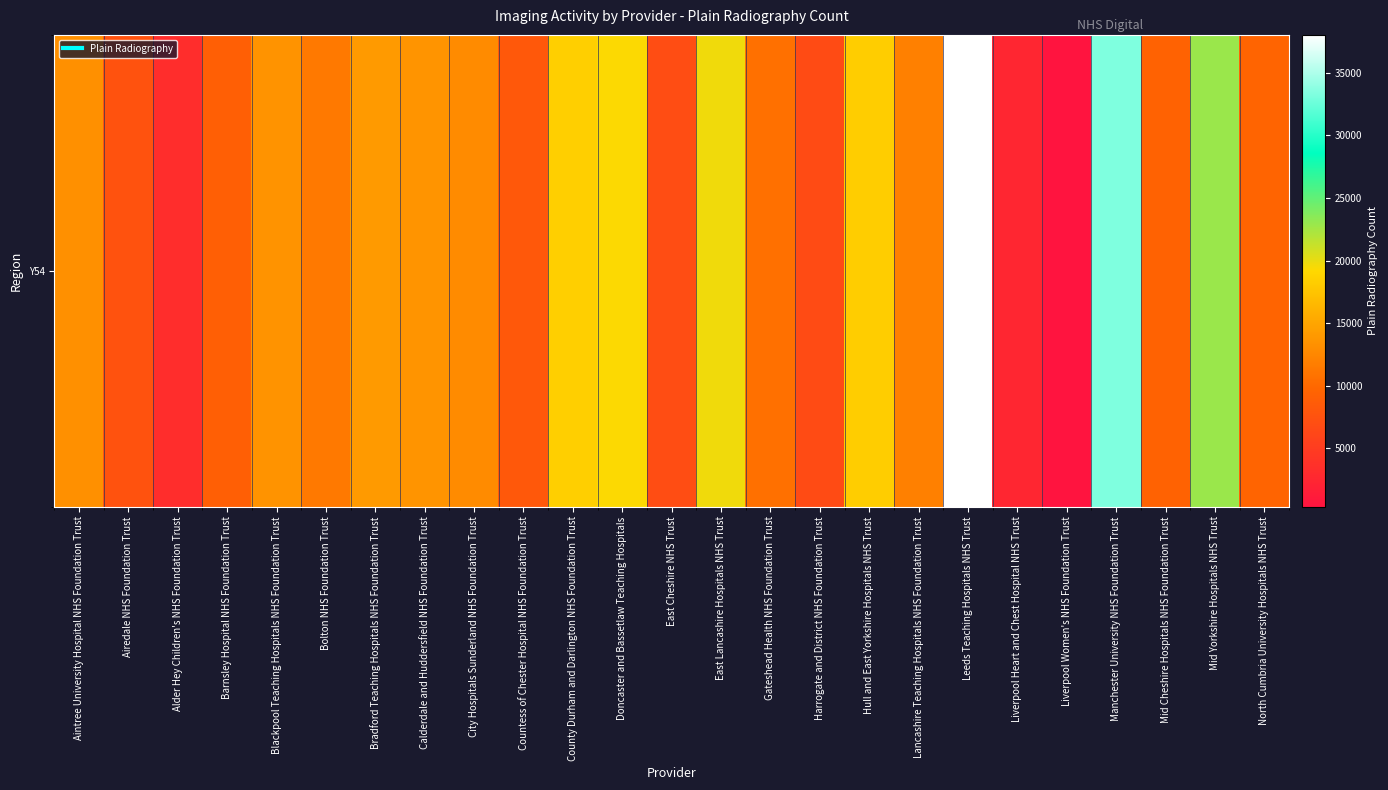

What is the difference between the second highest and minimum values?

32965